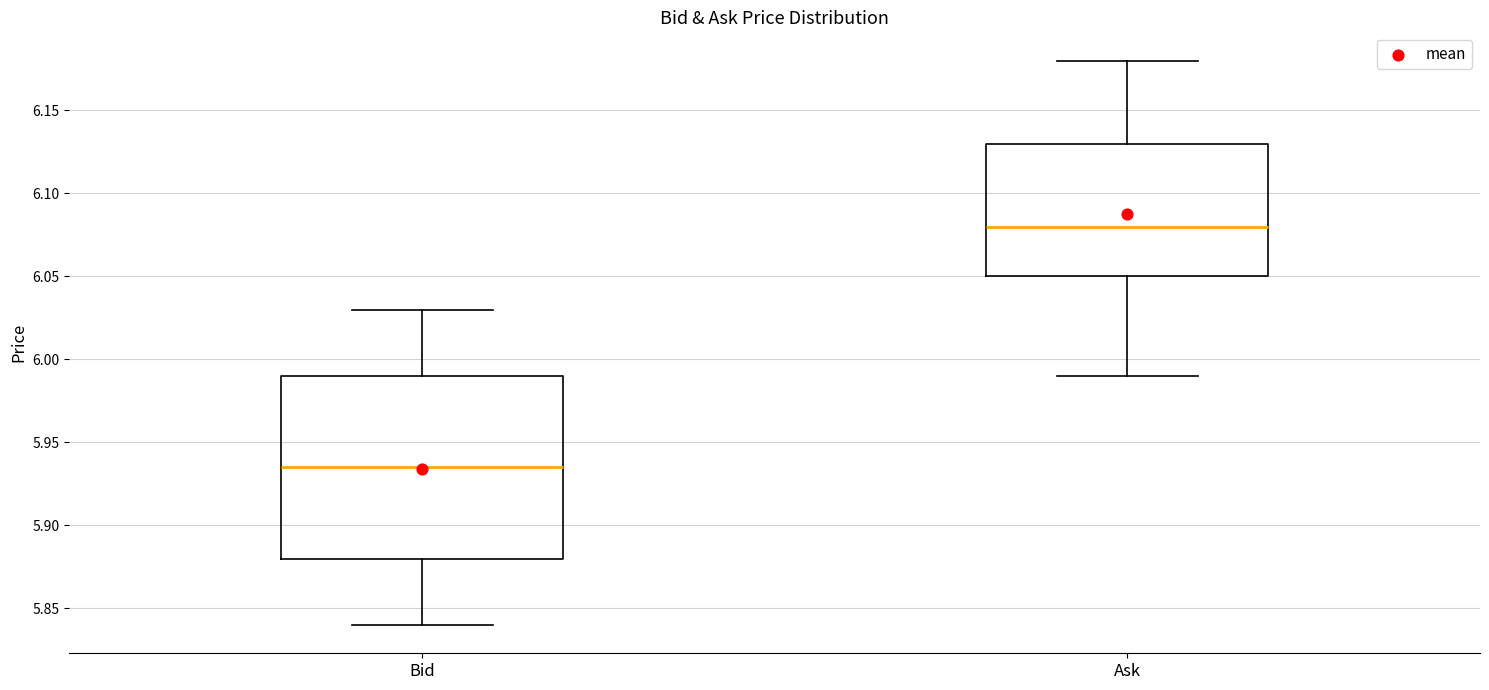

Which box's median line is the lowest?

Bid